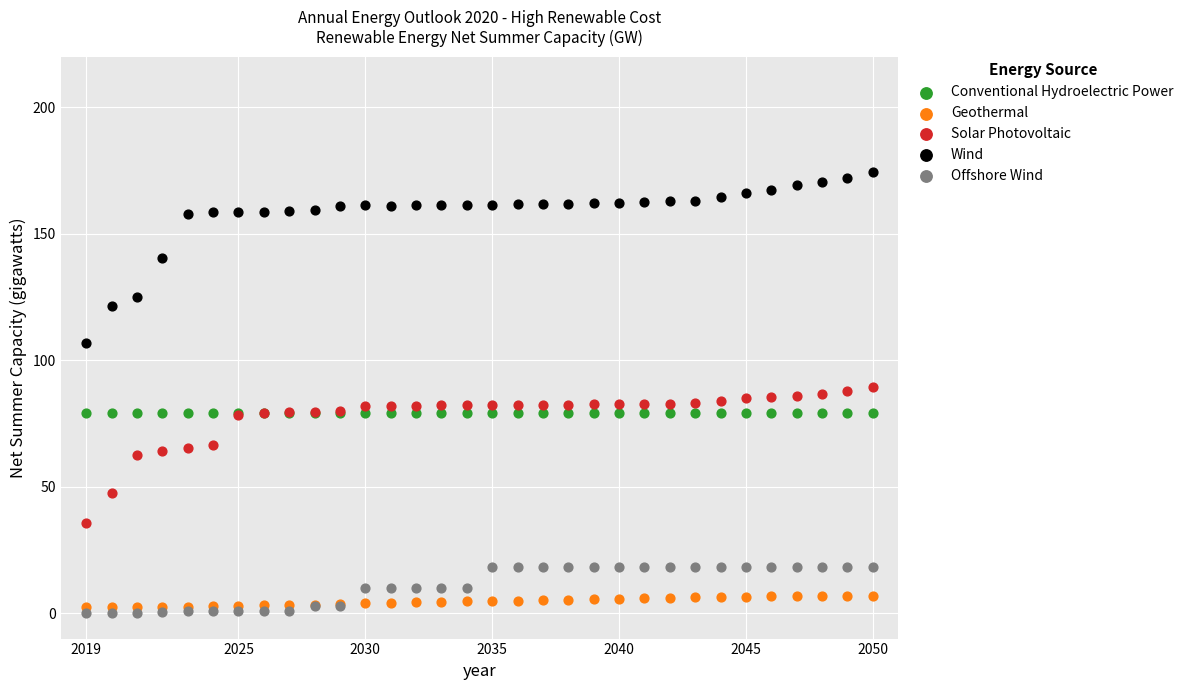

Which series reaches the maximum Y coordinate?

Wind